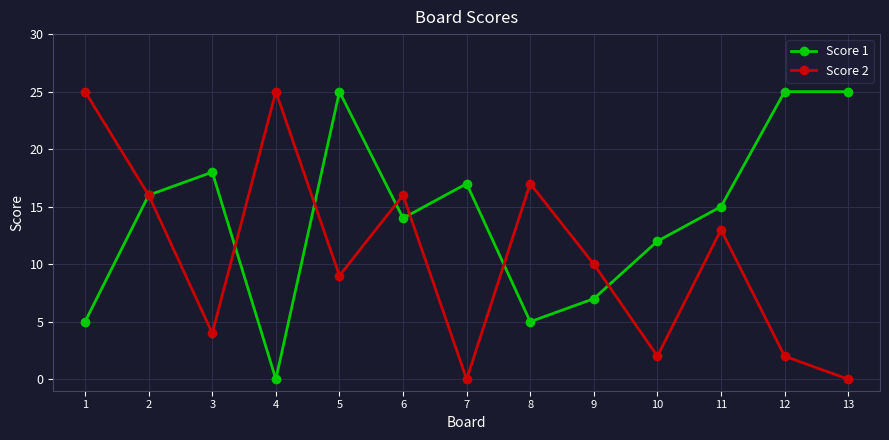

List the series in order of their overall mean, lowest first.

Score 2, Score 1